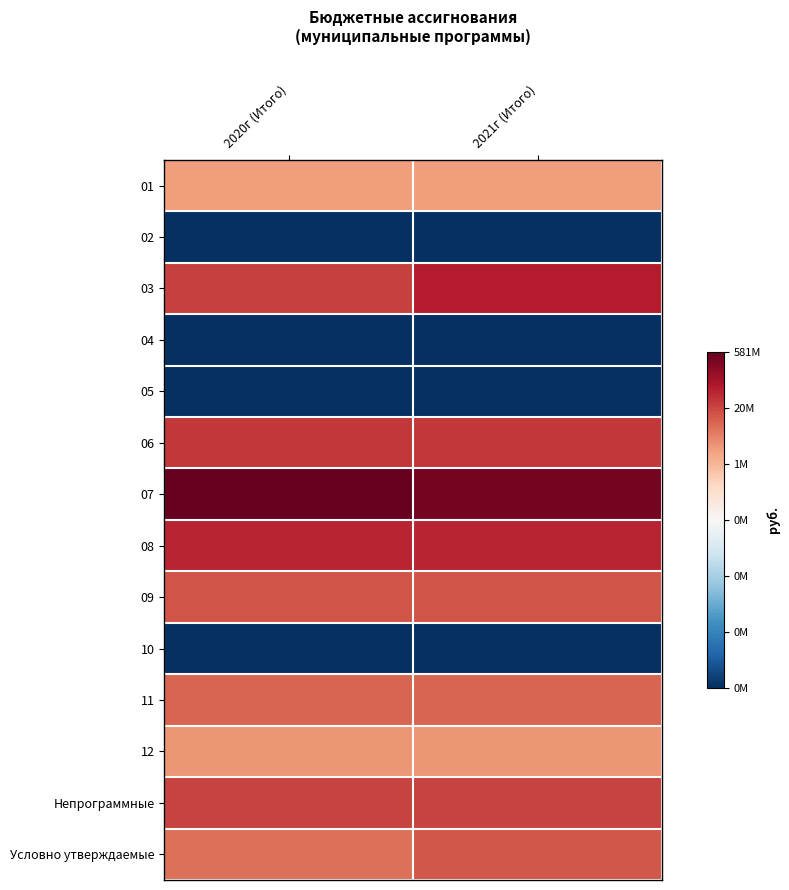

What is the spread (max minus min) of values at 2020г (Итого)?

20.2